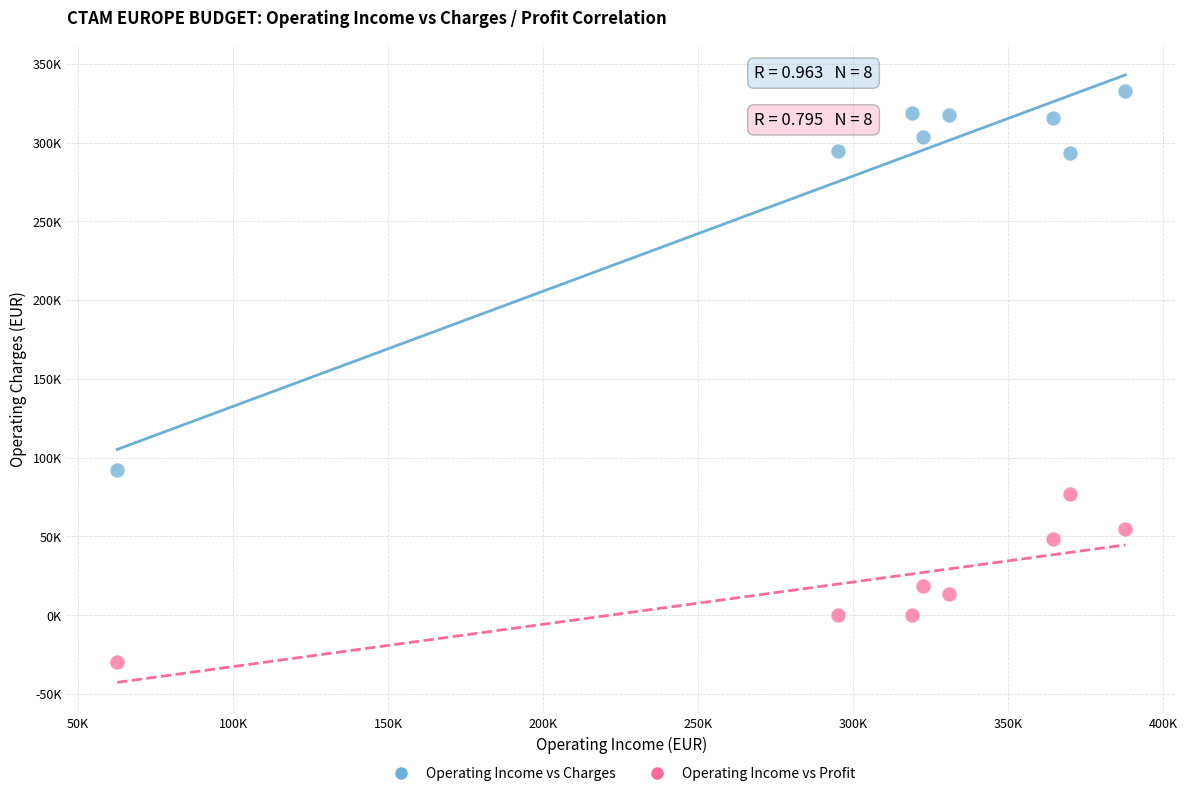

Which series reaches the minimum Y coordinate?

Operating Income vs Profit